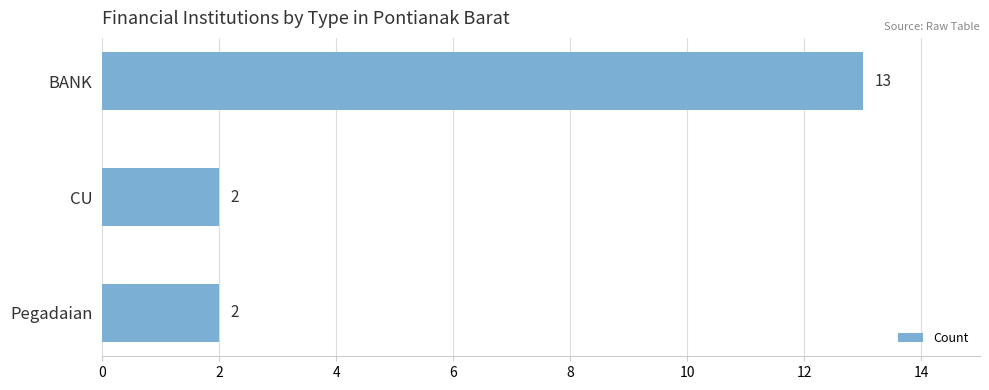

What is the label of the 1st bar from the top?

BANK